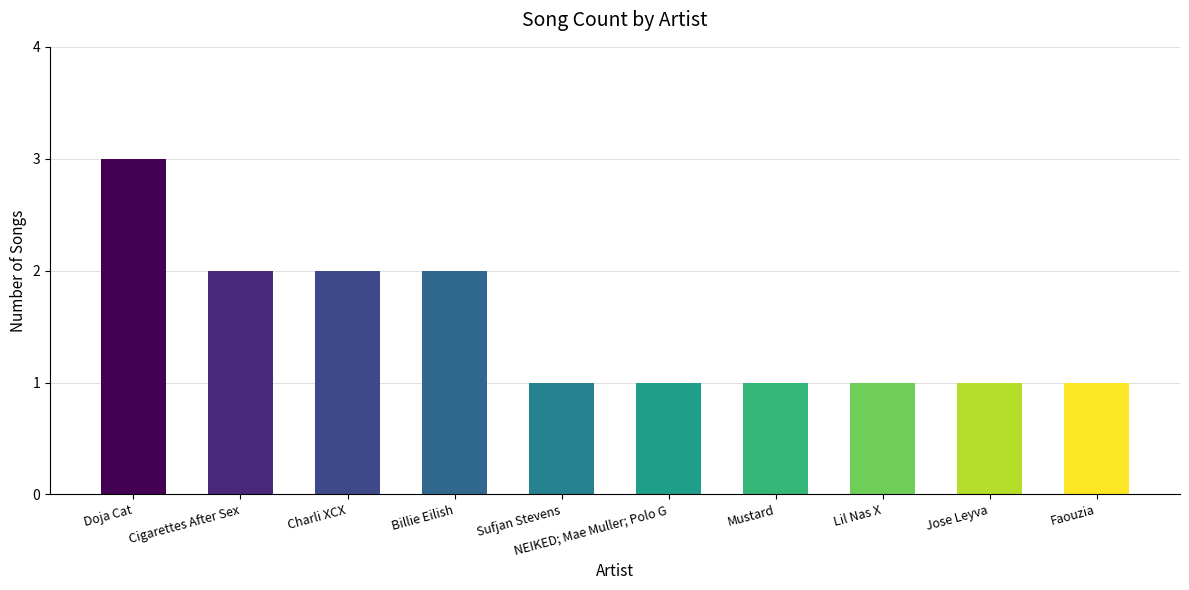

Reading left to right, what are all the values shown in this chart?

Doja Cat=3	Cigarettes After Sex=2	Charli XCX=2	Billie Eilish=2	Sufjan Stevens=1	NEIKED; Mae Muller; Polo G=1	Mustard=1	Lil Nas X=1	Jose Leyva=1	Faouzia=1